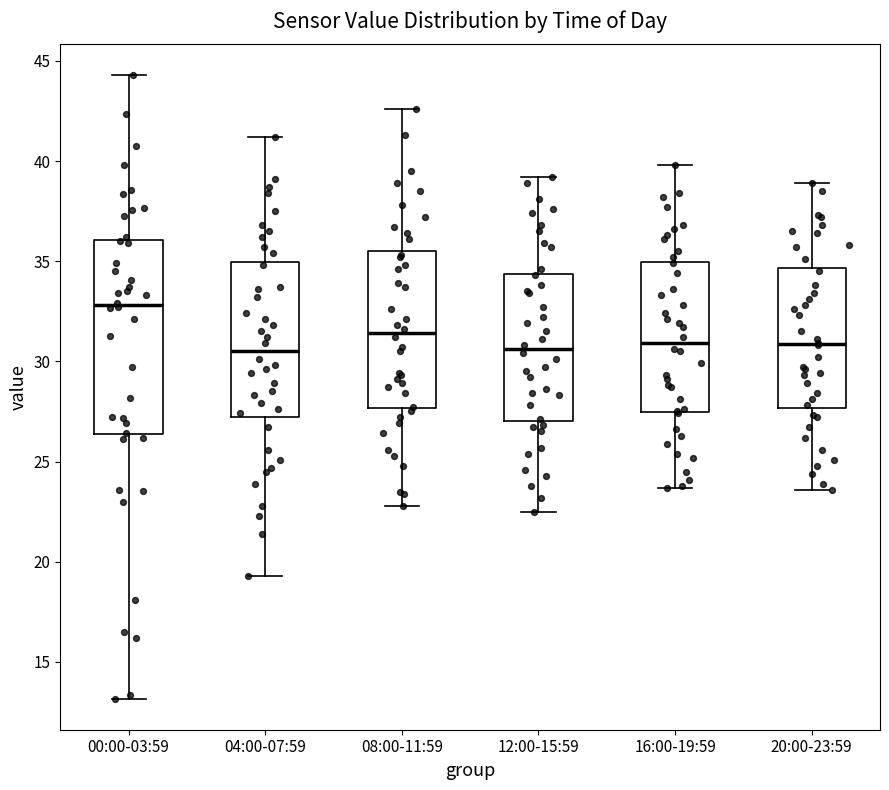

Reading left to right, read every box against the y-axis: the position of its median line, the range the box covers, and the ends of its whiskers. The values are not printed on the chart, so give them approximately, as read against the axis.

00:00-03:59: median 33.0, box 26.5 to 36.0, whiskers 13.0 to 44.5
04:00-07:59: median 30.5, box 27.0 to 35.0, whiskers 19.5 to 41.0
08:00-11:59: median 31.5, box 27.5 to 35.5, whiskers 23.0 to 42.5
12:00-15:59: median 30.5, box 27.0 to 34.5, whiskers 22.5 to 39.0
16:00-19:59: median 31.0, box 27.5 to 35.0, whiskers 23.5 to 40.0
20:00-23:59: median 31.0, box 27.5 to 34.5, whiskers 23.5 to 39.0